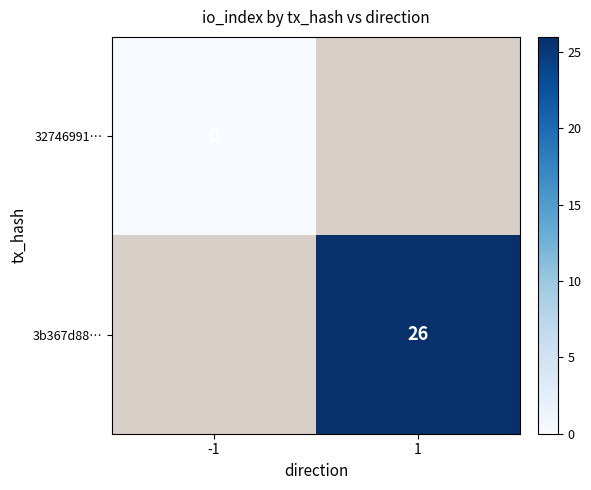

Is it true that 3b367d88… equals 26 at 1?

True